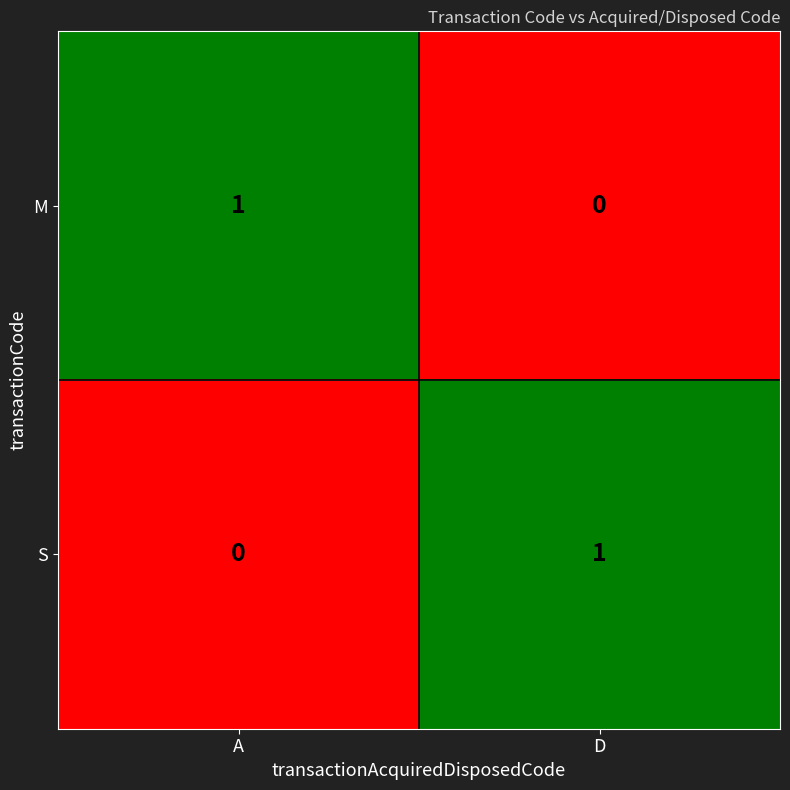

At A, list the series in order from largest to smallest.

M, S